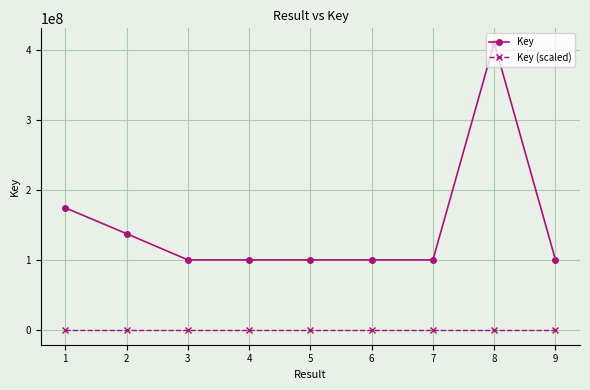

Rank the series by their maximum value, from lowest to highest.

Key (scaled), Key